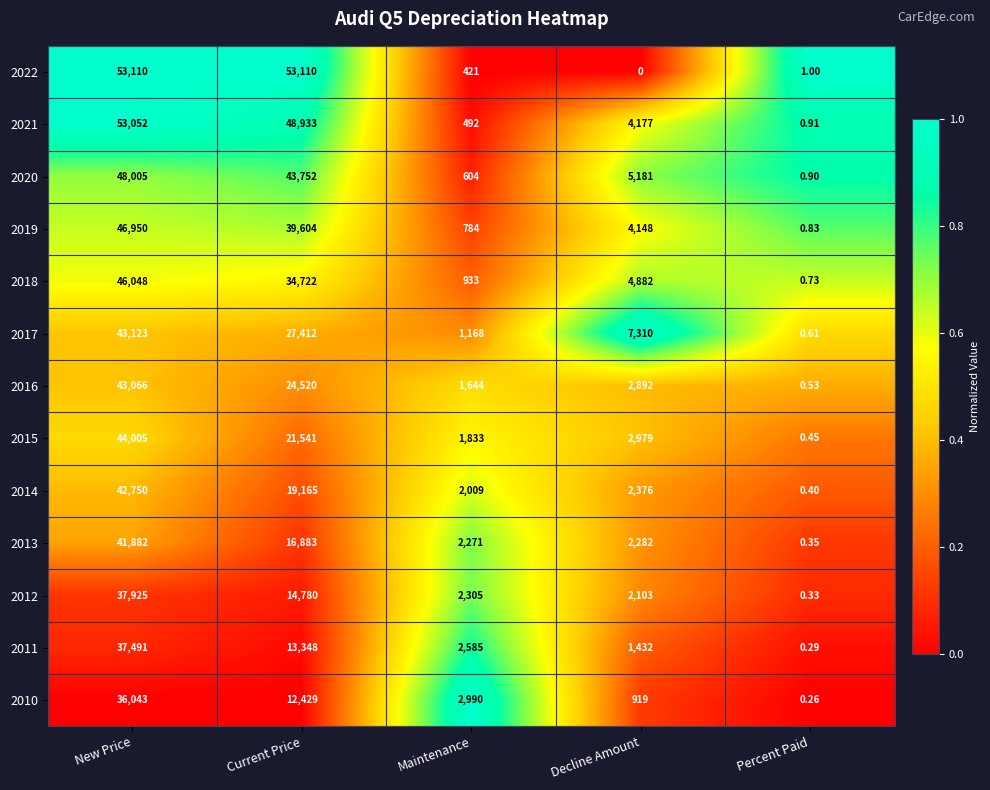

At Current Price, list the series in order from largest to smallest.

2022, 2021, 2020, 2019, 2018, 2017, 2016, 2015, 2014, 2013, 2012, 2011, 2010